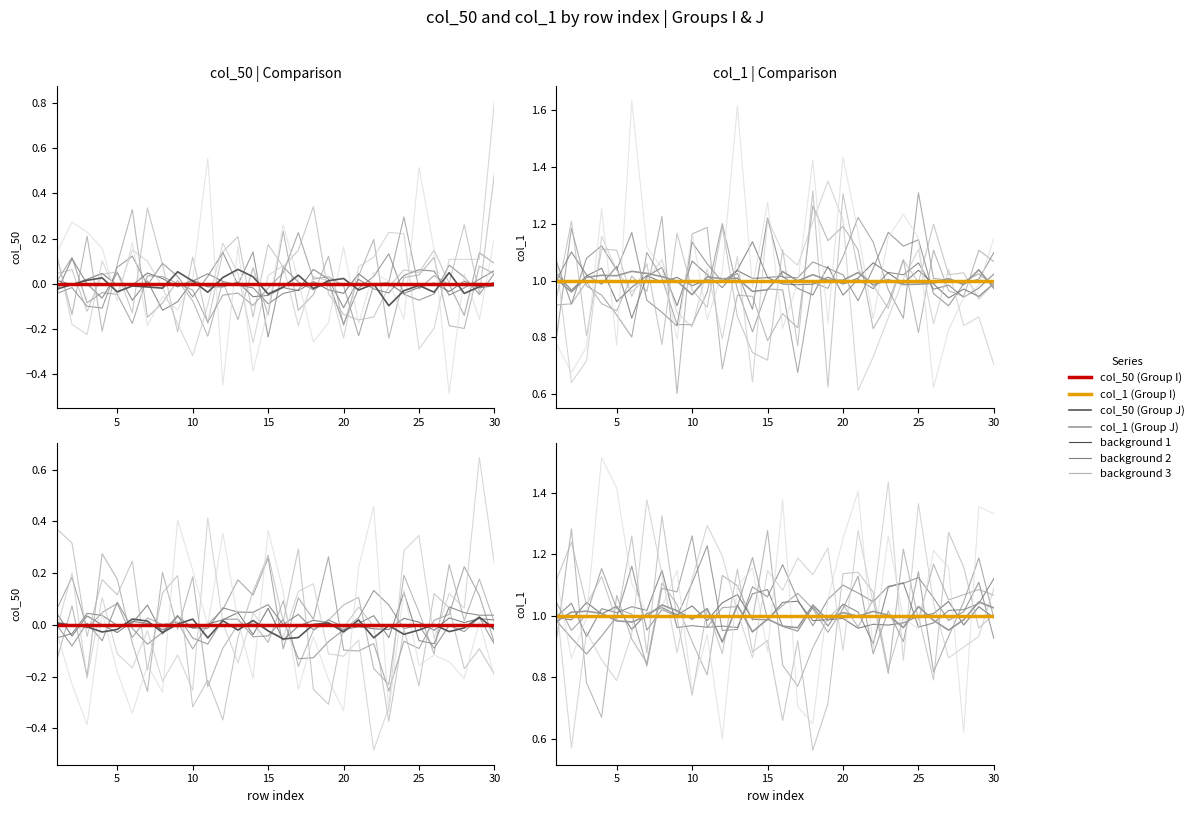

True or false: col_1 (Group I) and col_50 (Group J) cross at least once.

False